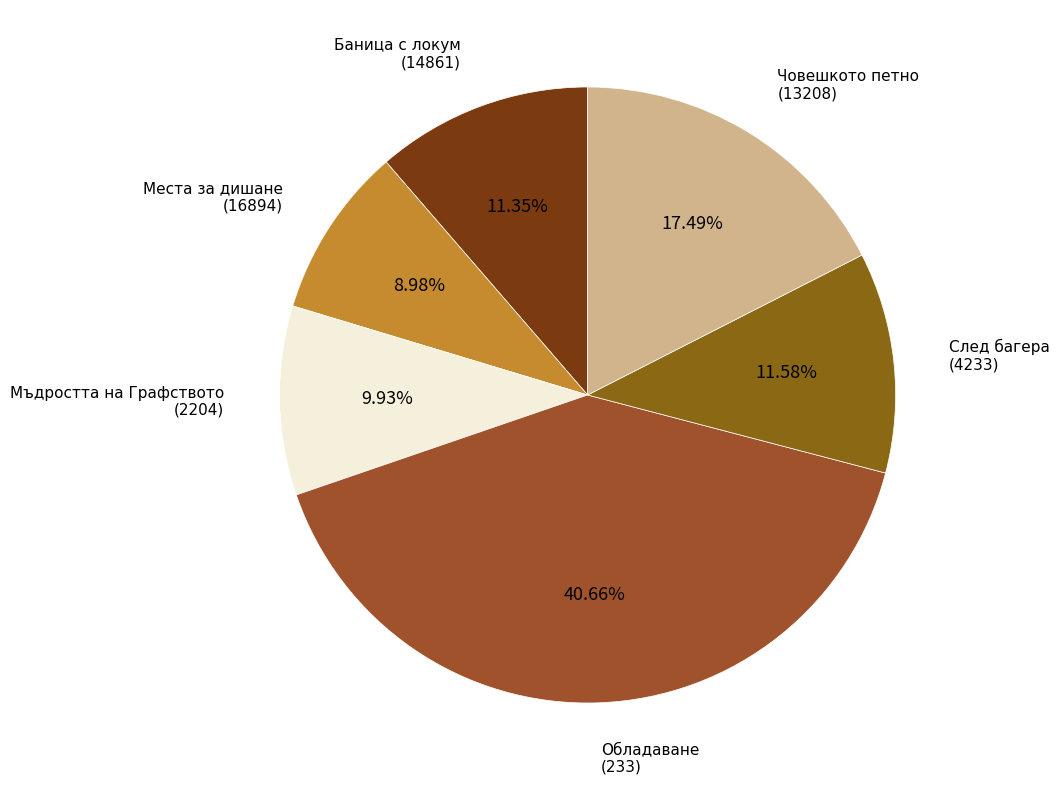

To the nearest percent, what is the average slice percentage?

17%